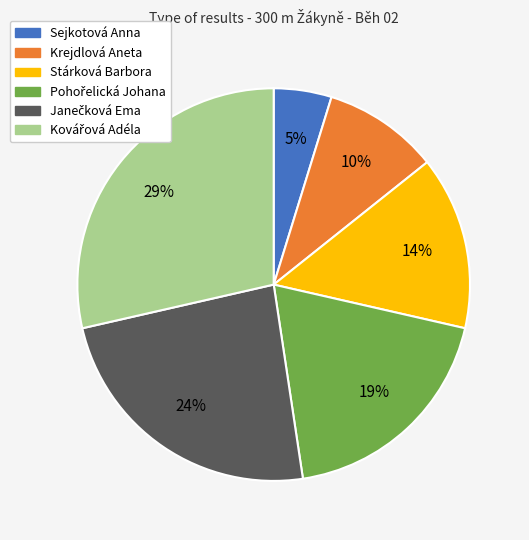

Is Stárková Barbora the majority of the pie?

No